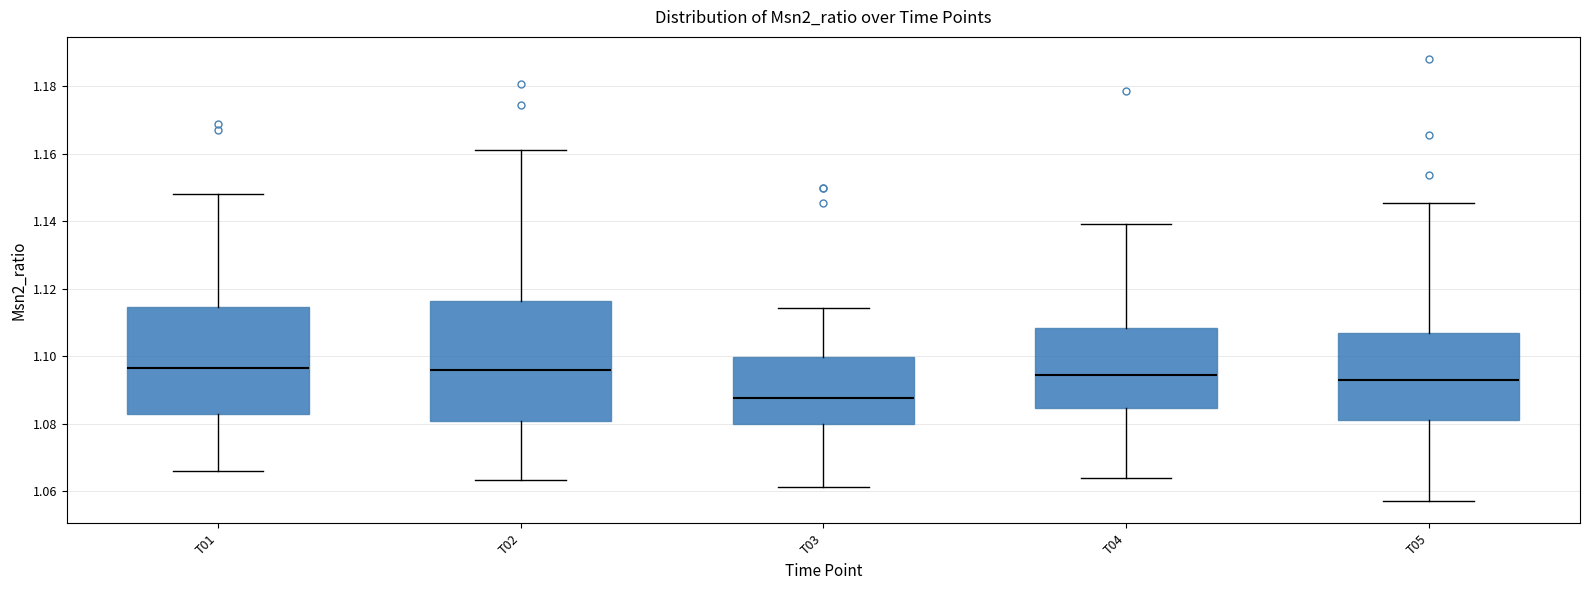

Where does the median line of the box for T02 sit on the y-axis? The values are not printed on the chart, so give them approximately, as read against the axis.

1.096